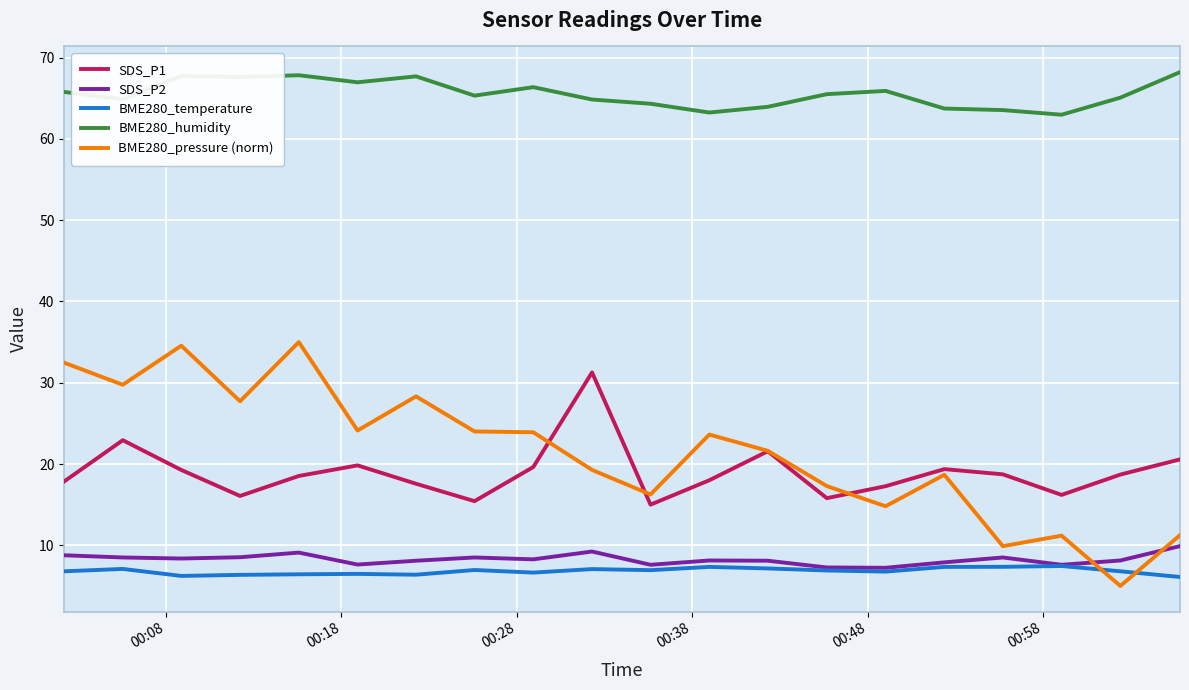

What is the maximum value shown in the chart?

68.2